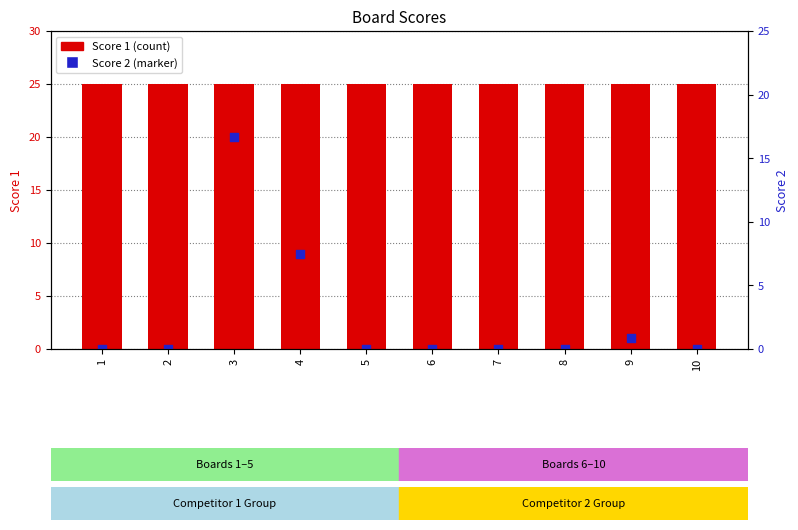

Which series has the widest spread of Y values?

Score 2